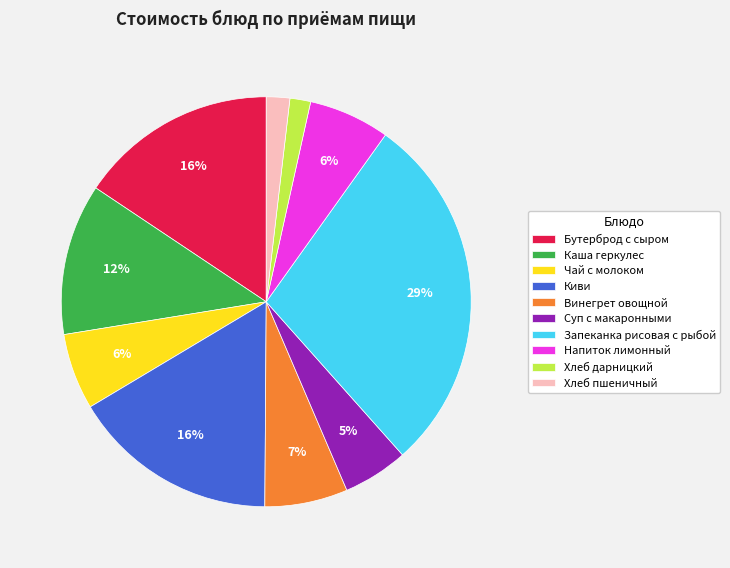

Do Каша геркулес and Хлеб дарницкий together represent more than half of the pie?

No